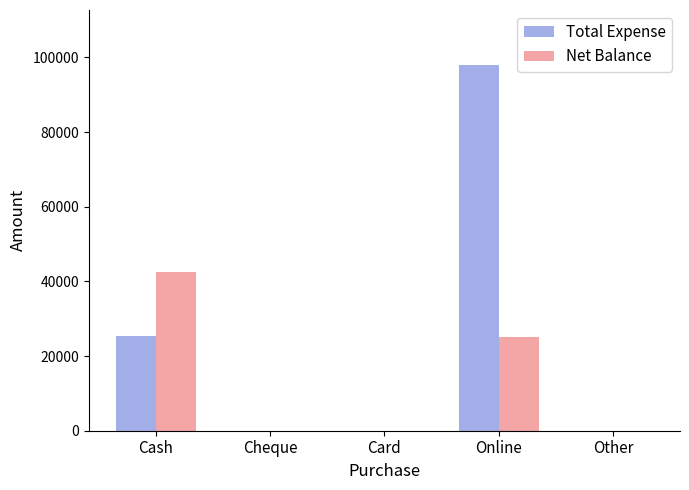

What is the sum of all Total Expense values?

123486